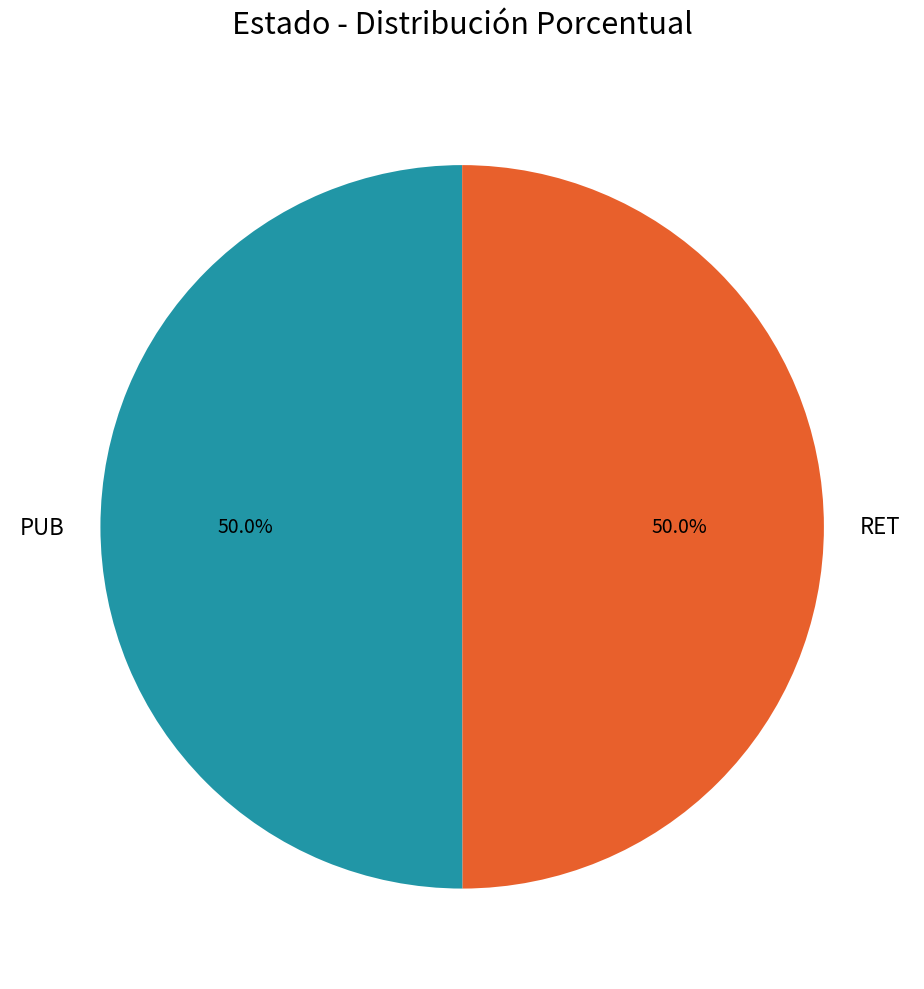

To the nearest percent, what is the combined percentage of PUB and RET?

100%